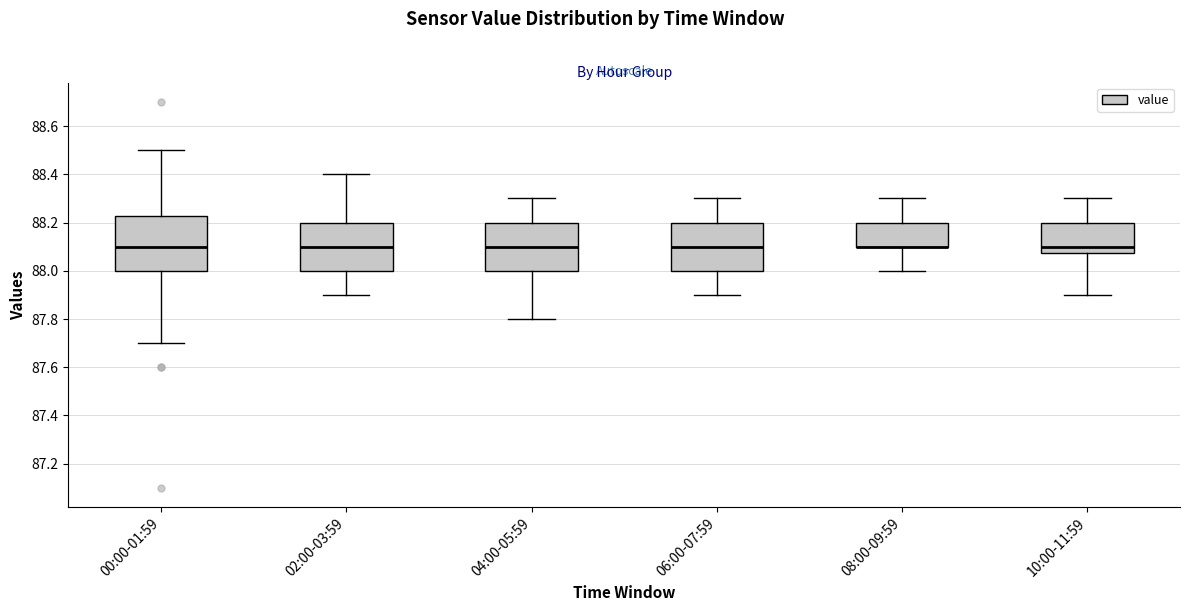

Comparing the boxes themselves (not the whiskers), which one is the tallest?

00:00-01:59